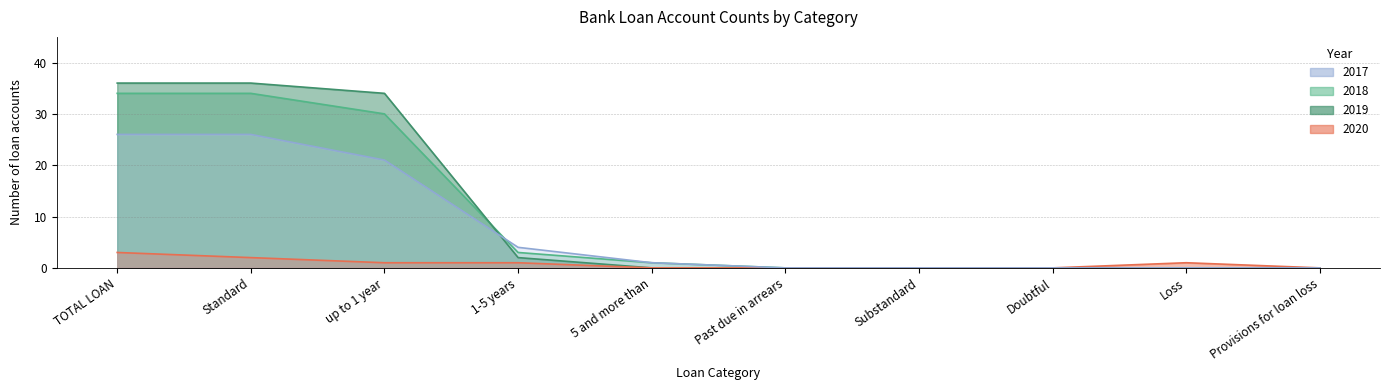

Which series changed the most between 5 and more than and Provisions for loan loss?

2017